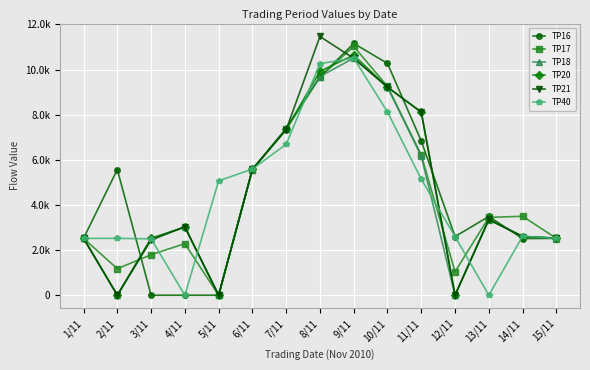

At 3/11, list the series in order from largest to smallest.

TP20, TP18, TP40, TP21, TP17, TP16